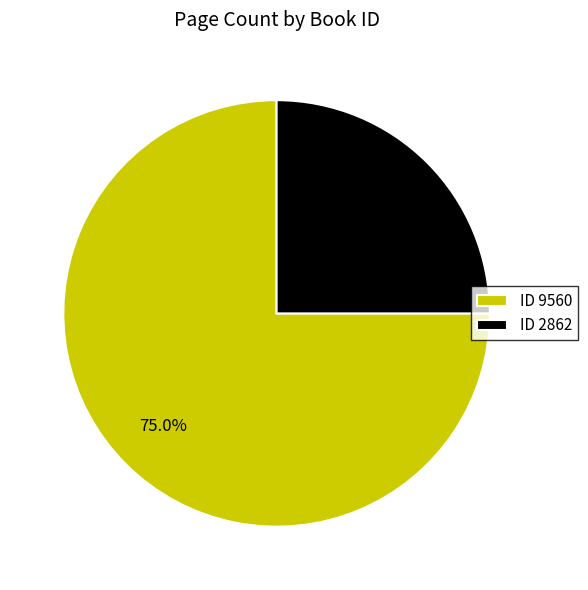

Count the number of slices in the pie.

2